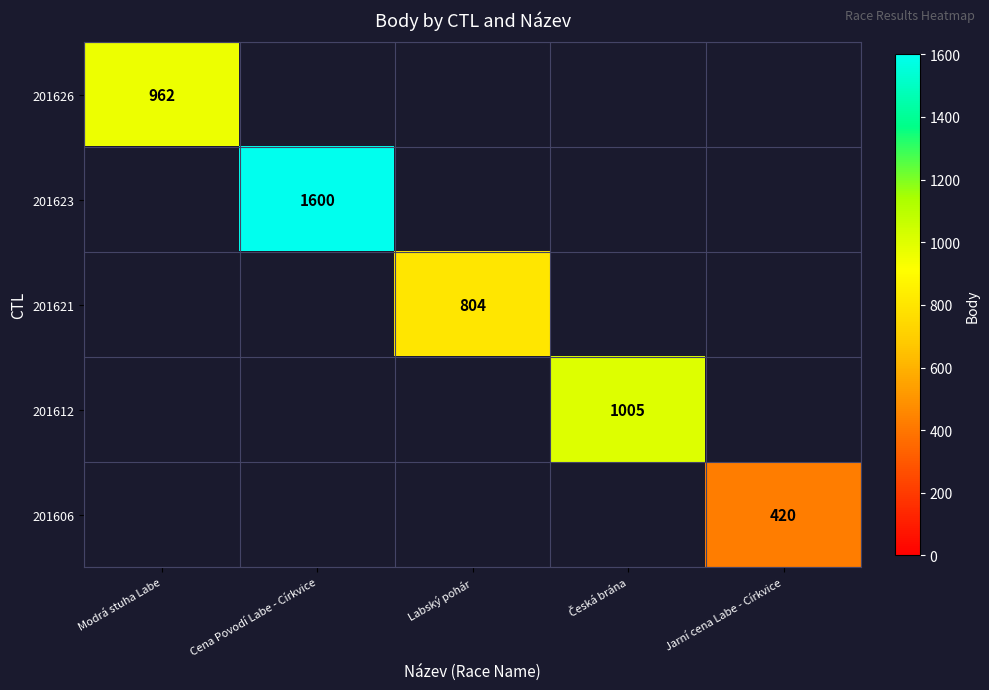

The value of 201621 at Labský pohár is 804. True or false?

True